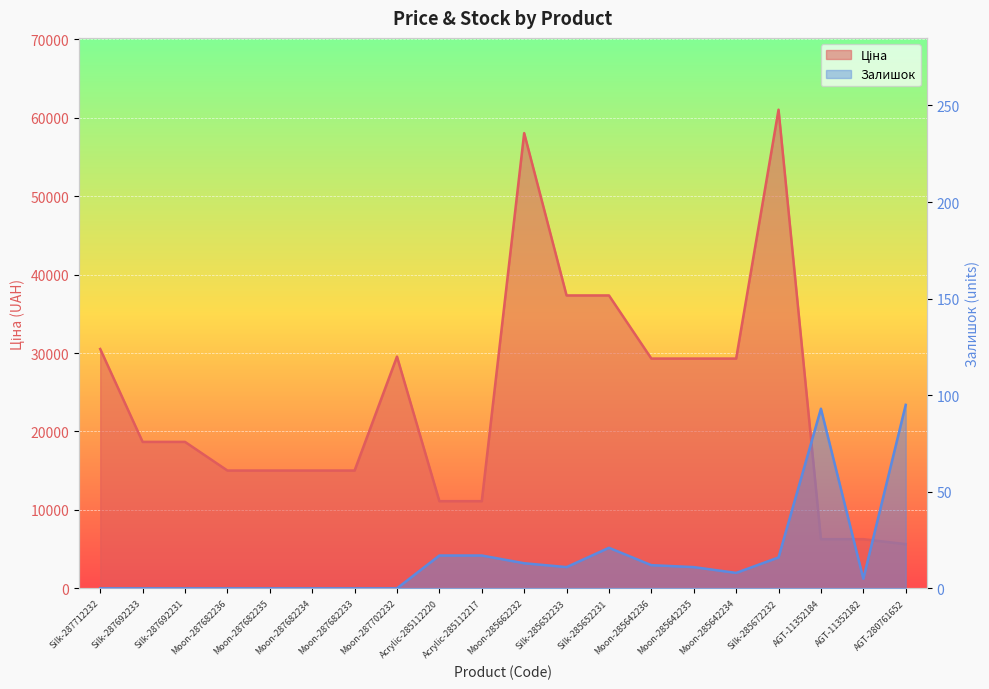

What is the minimum value for Ціна?

5636.0